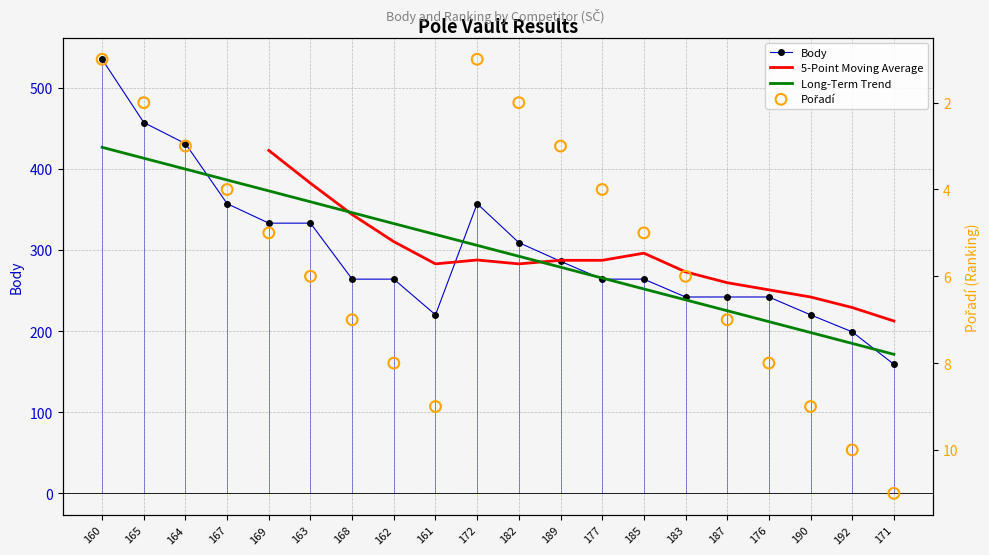

Which series has the largest total across all categories?

Body